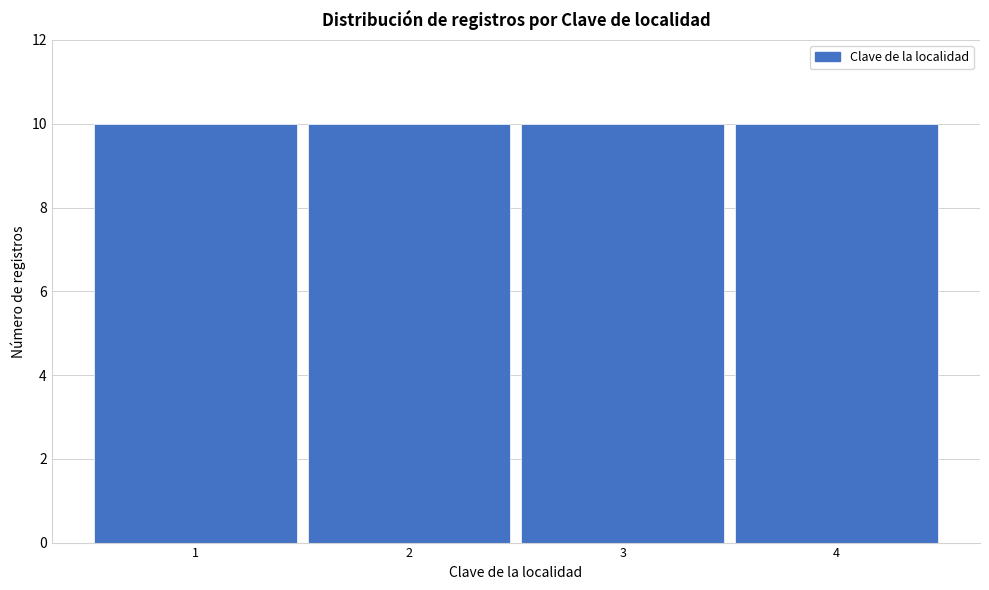

Reading left to right, list every bar in this chart as the range it spans on the x-axis followed by its height. The values are not printed on the chart, so give them approximately, as read against the axis.

0.5 to 1.5: 10
1.5 to 2.5: 10
2.5 to 3.5: 10
3.5 to 4.5: 10